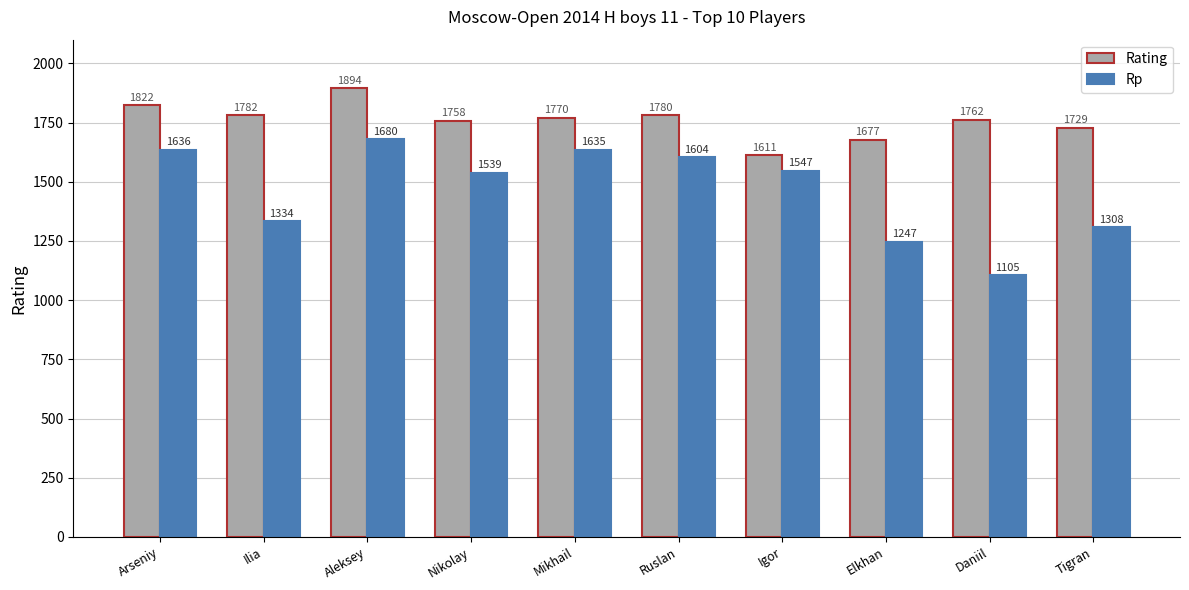

At which label does Rp first exceed 1547?

Arseniy